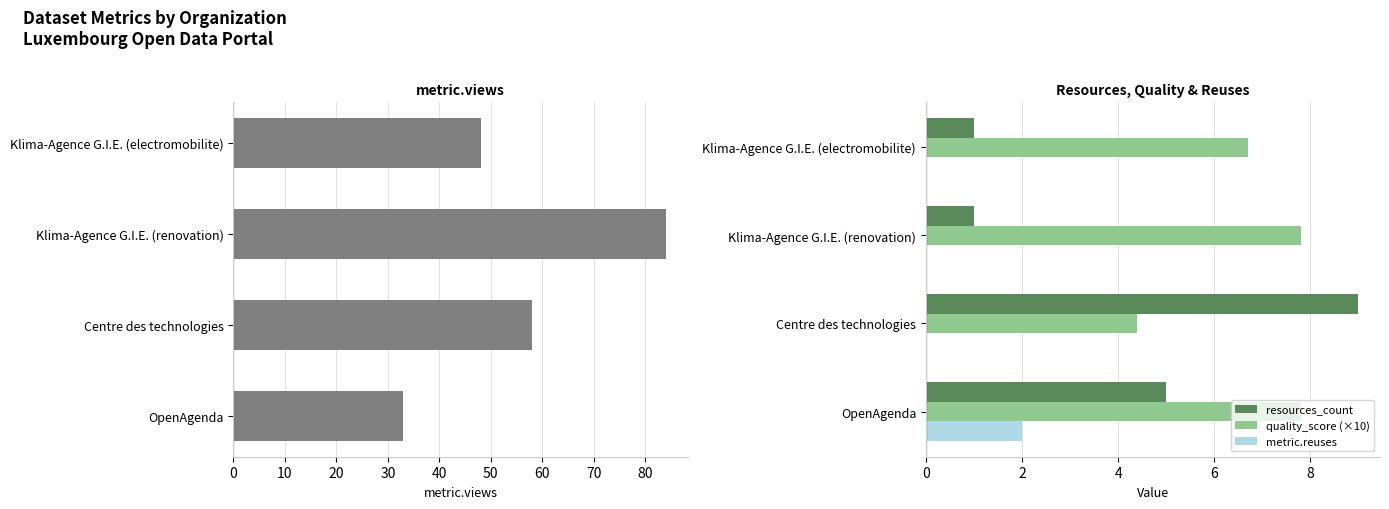

What is the highest value of the quality_score (×10) series?

7.8